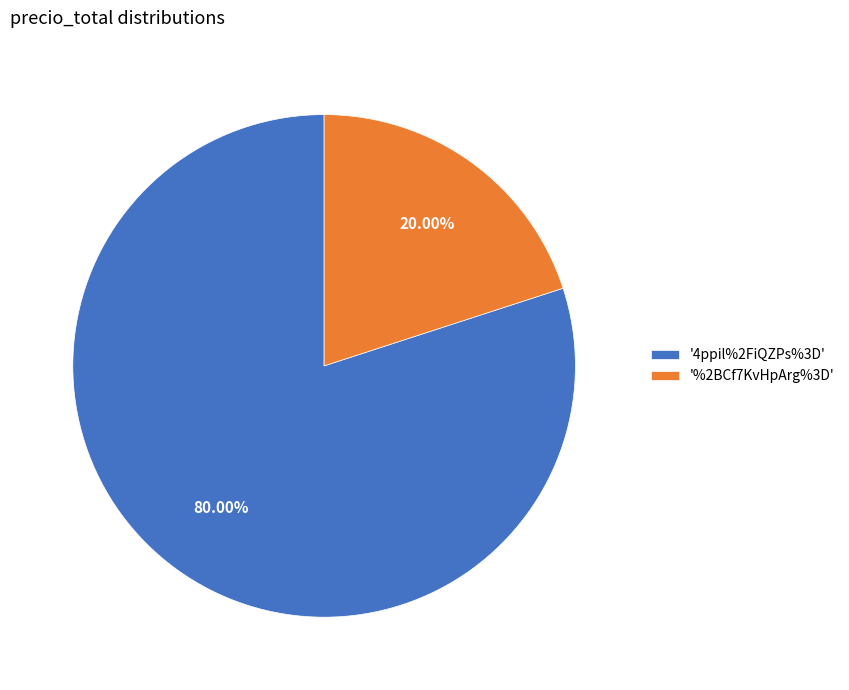

Which slice represents more than half of the pie?

'4ppil%2FiQZPs%3D'